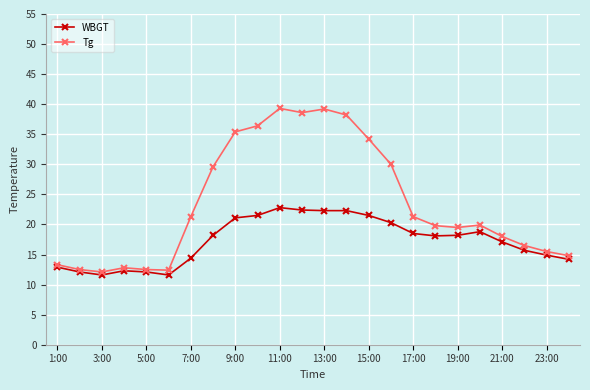

What is the minimum value shown in the chart?

11.6